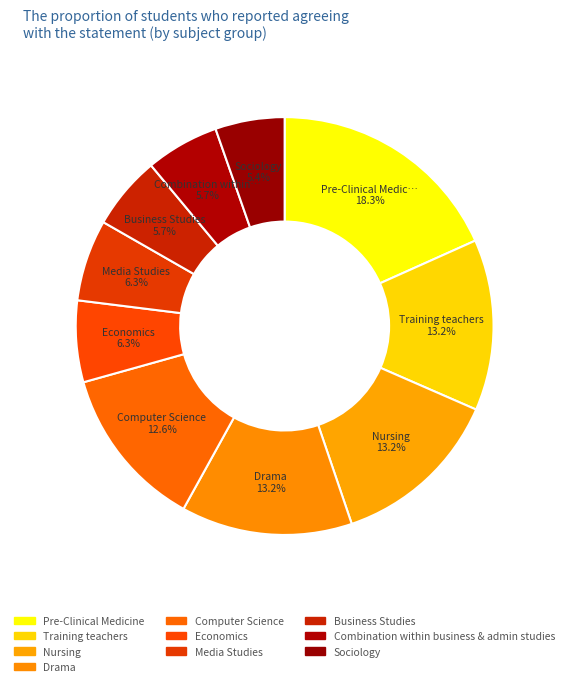

To the nearest percent, what is the combined percentage of Media Studies and Sociology?

12%